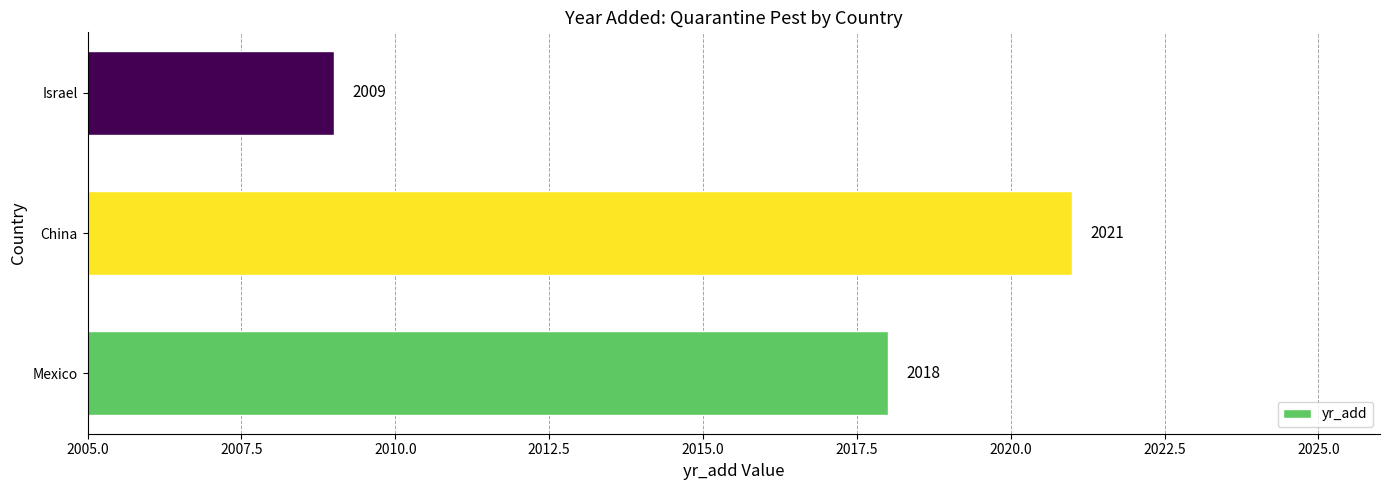

Count the values in the range 2009 to 2021.

3